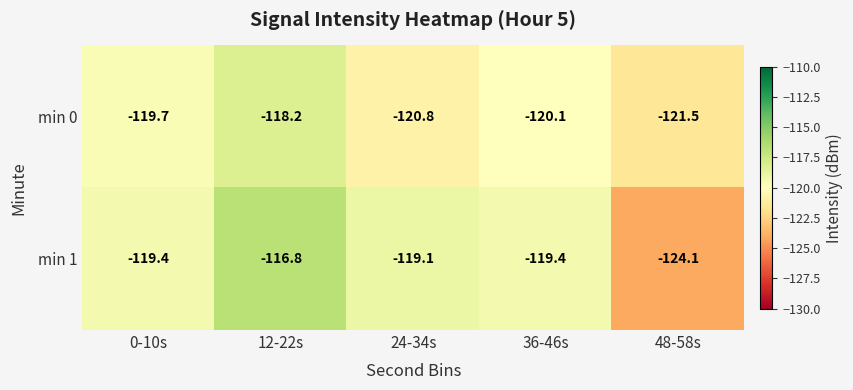

What value does the min 0 series have at 36-46s?

-120.1